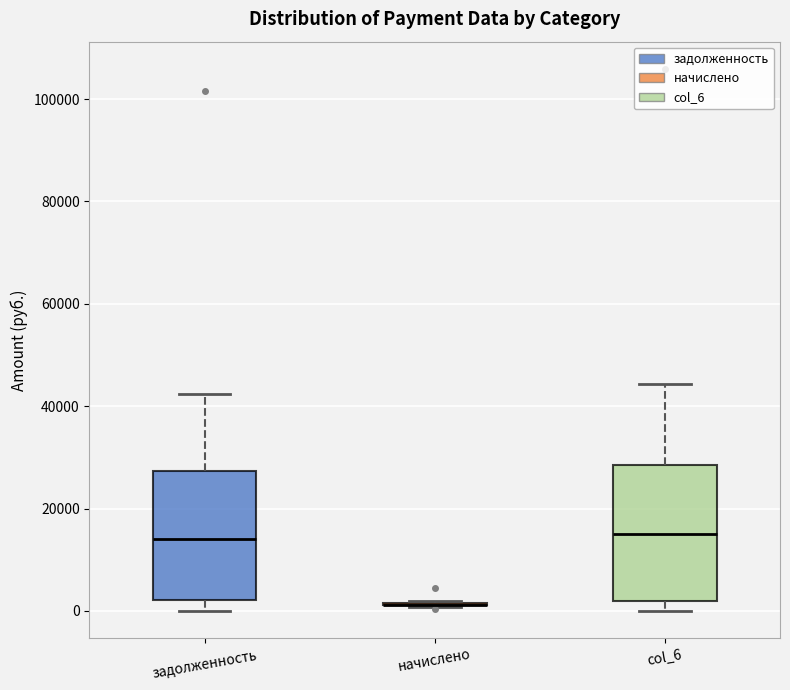

Reading left to right, transcribe this box plot: for each box, give where its median line is, the range the box spans, and where its two whiskers end, as read against the y-axis. The values are not printed on the chart, so give them approximately, as read against the axis.

задолженность: median 14000, box 2000 to 28000, whiskers 0 to 42000
начислено: box collapsed to a line at 2000, whiskers 0 to 2000
col_6: median 16000, box 2000 to 28000, whiskers 0 to 44000